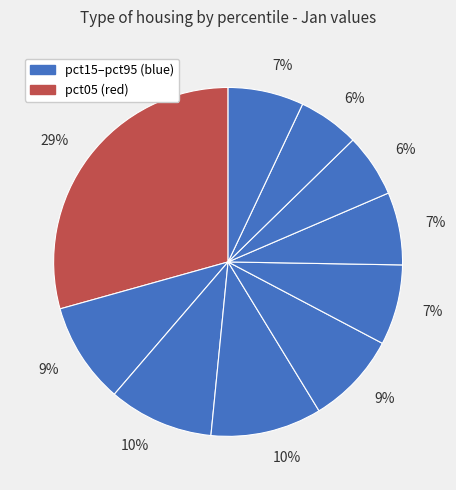

How many slices are in this pie chart?

10